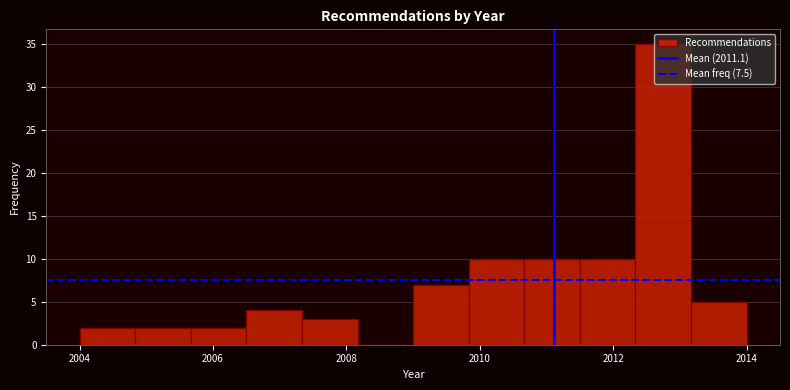

Over which range of the x-axis is the bar tallest?

2012.4 to 2013.2